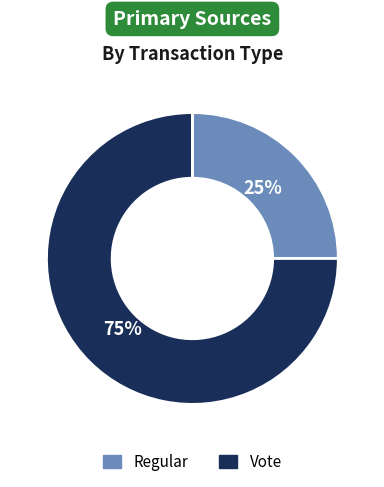

Is there any slice that represents more than half of the pie?

Yes